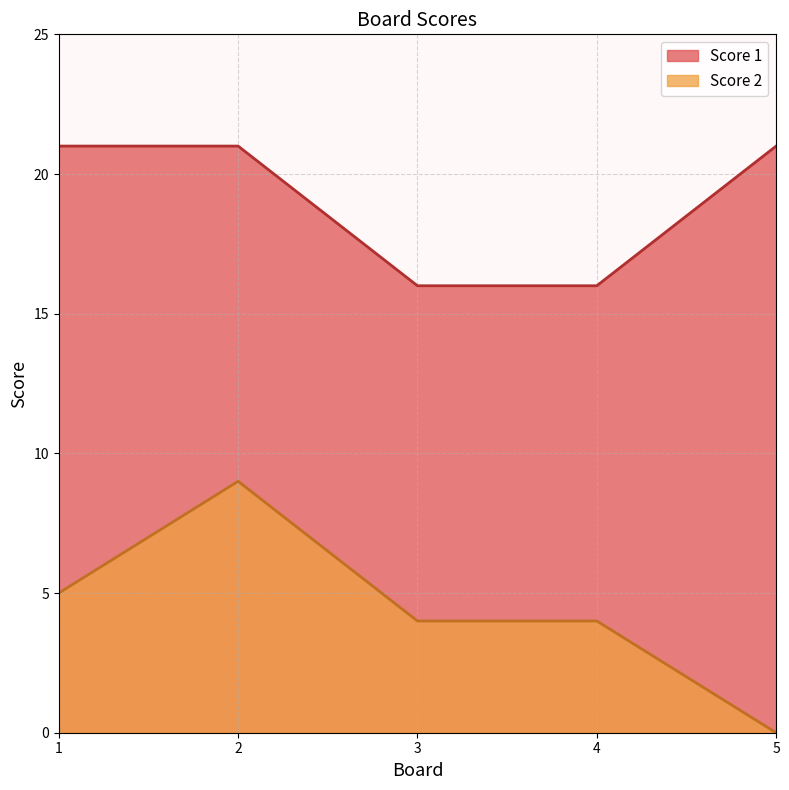

True or false: Score 2 has more than 1 interior local peaks.

False